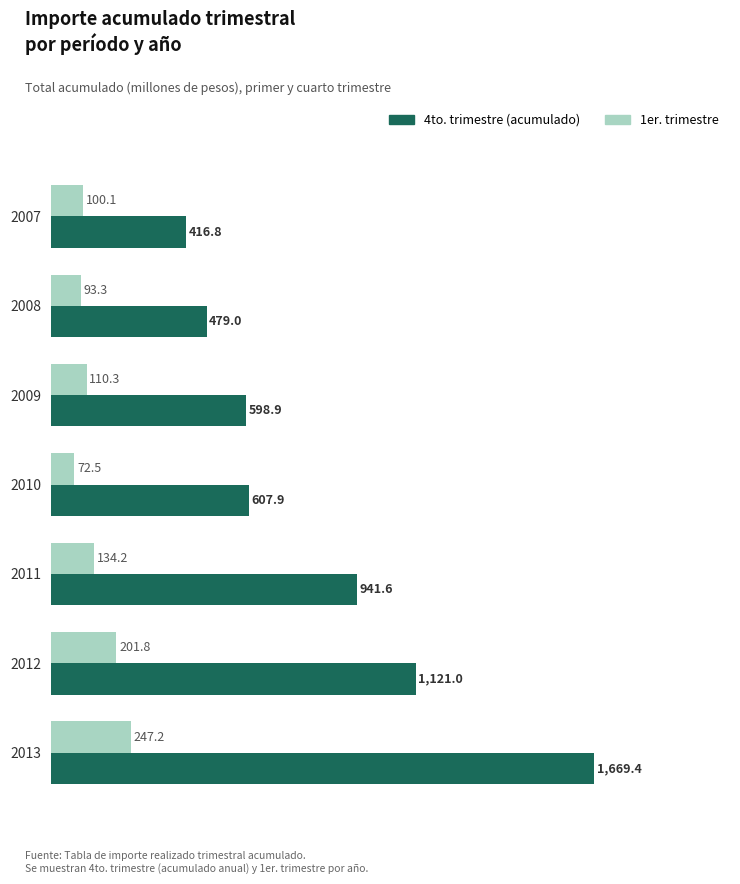

Which series has the largest total across all categories?

4to. trimestre (acumulado)